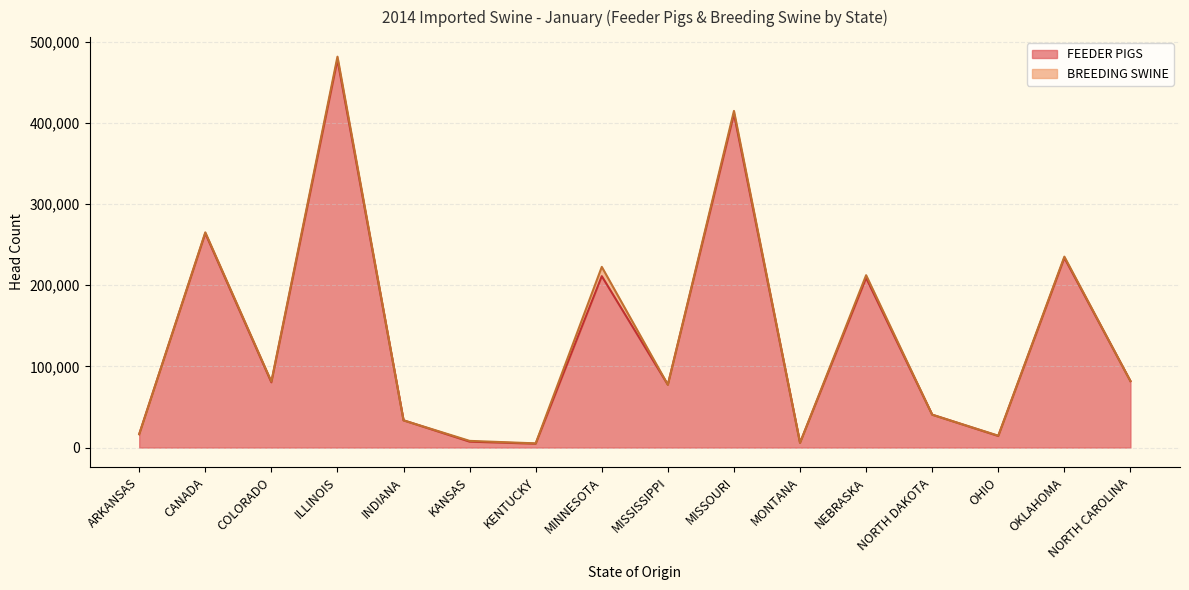

The chart shows a value of 410950 at MISSOURI. True or false?

True